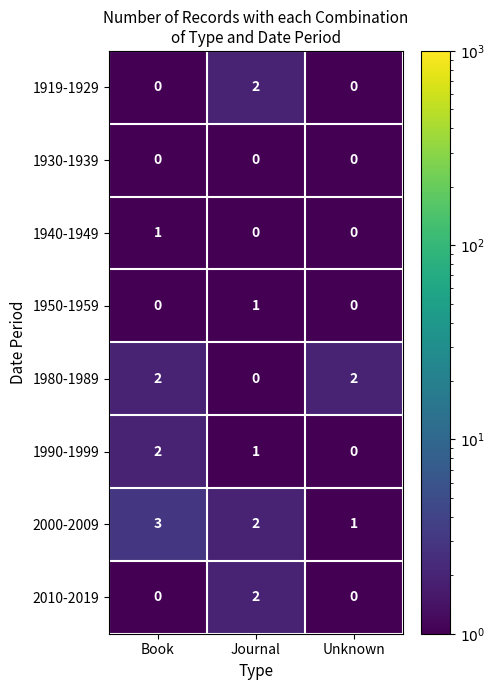

The 1990-1999 series shows 1 at Journal. True or false?

True